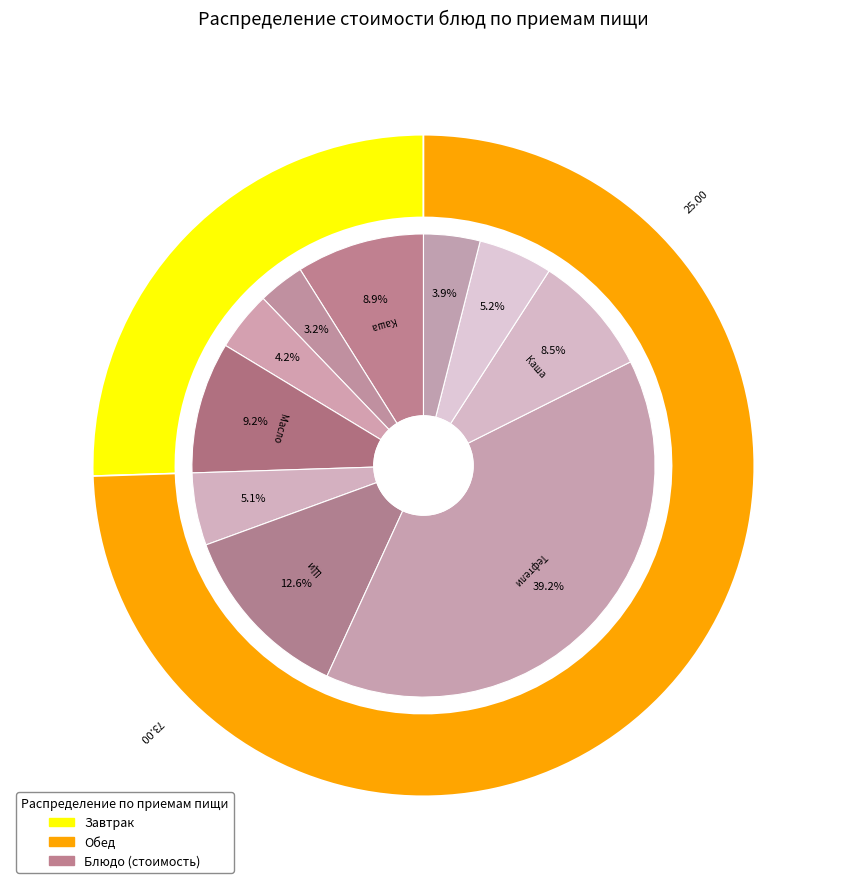

What percentage do Батон Раменский and Тефтели рубленные из говядины с соусом together represent?

43.4%